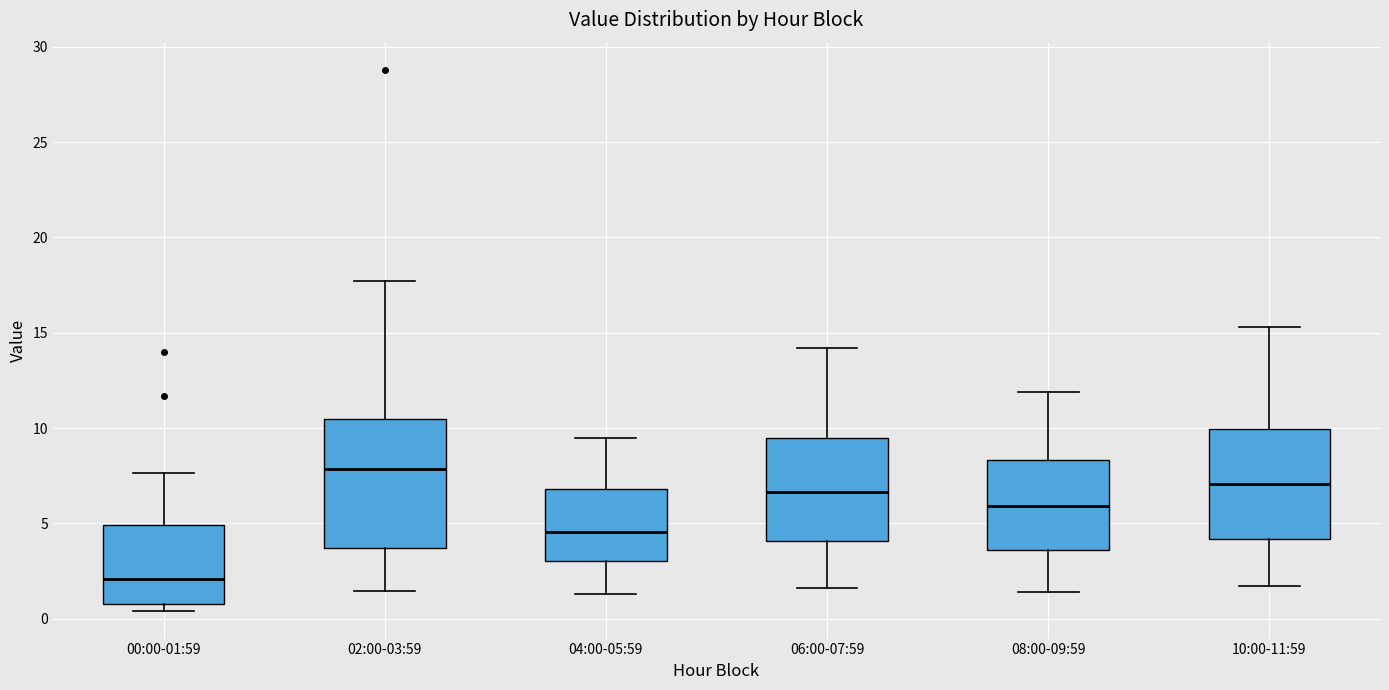

Which box has the highest median line?

02:00-03:59